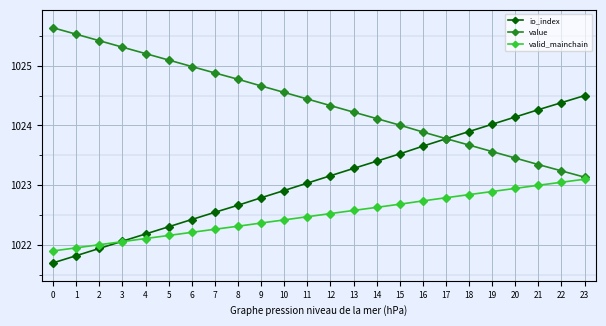

The value series shows 259.0 at 9. True or false?

False